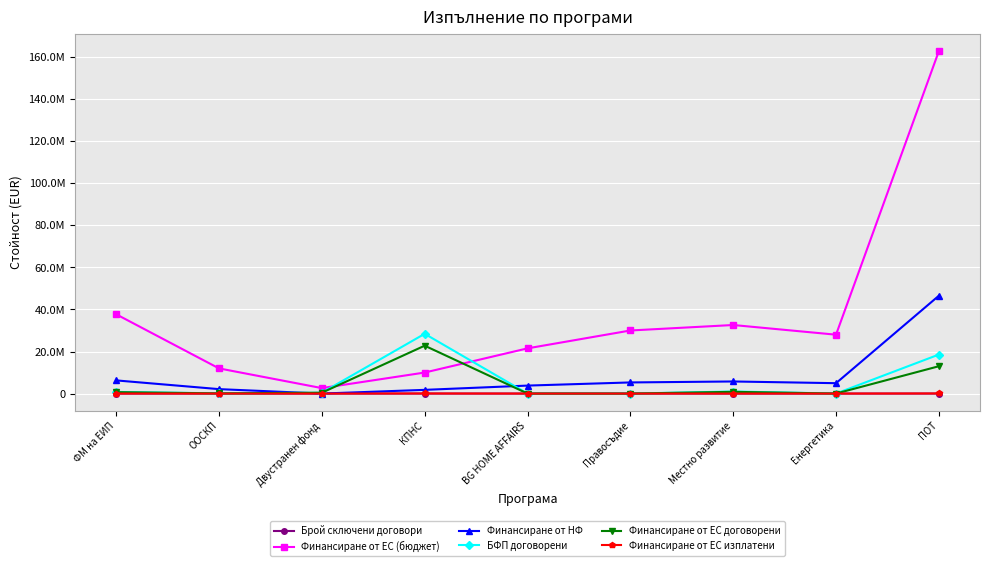

What are all the series names shown in the legend?

Брой сключени договори, Финансиране от ЕС (бюджет), Финансиране от НФ, БФП договорени, Финансиране от ЕС договорени, Финансиране от ЕС изплатени